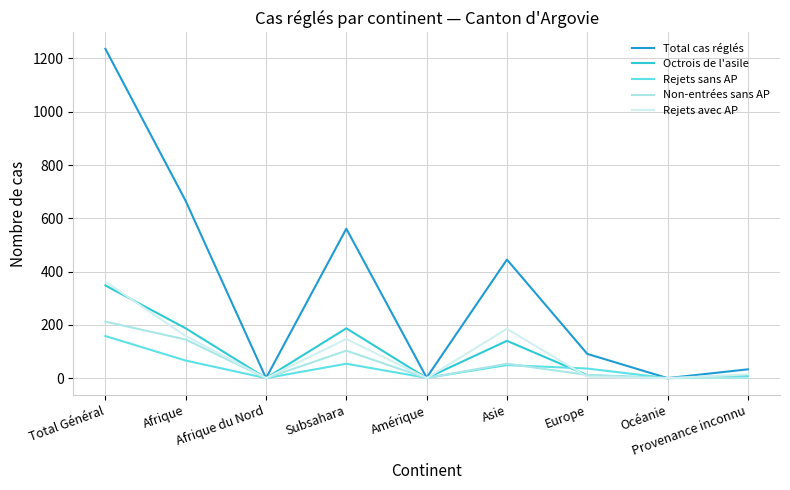

Is it true that Total cas réglés equals -633 at Océanie?

False